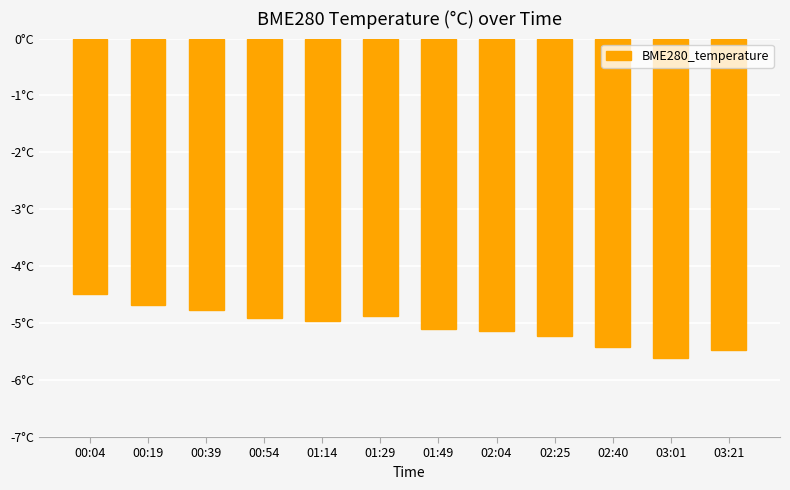

What is the label of the 3rd bar from the left?

00:39